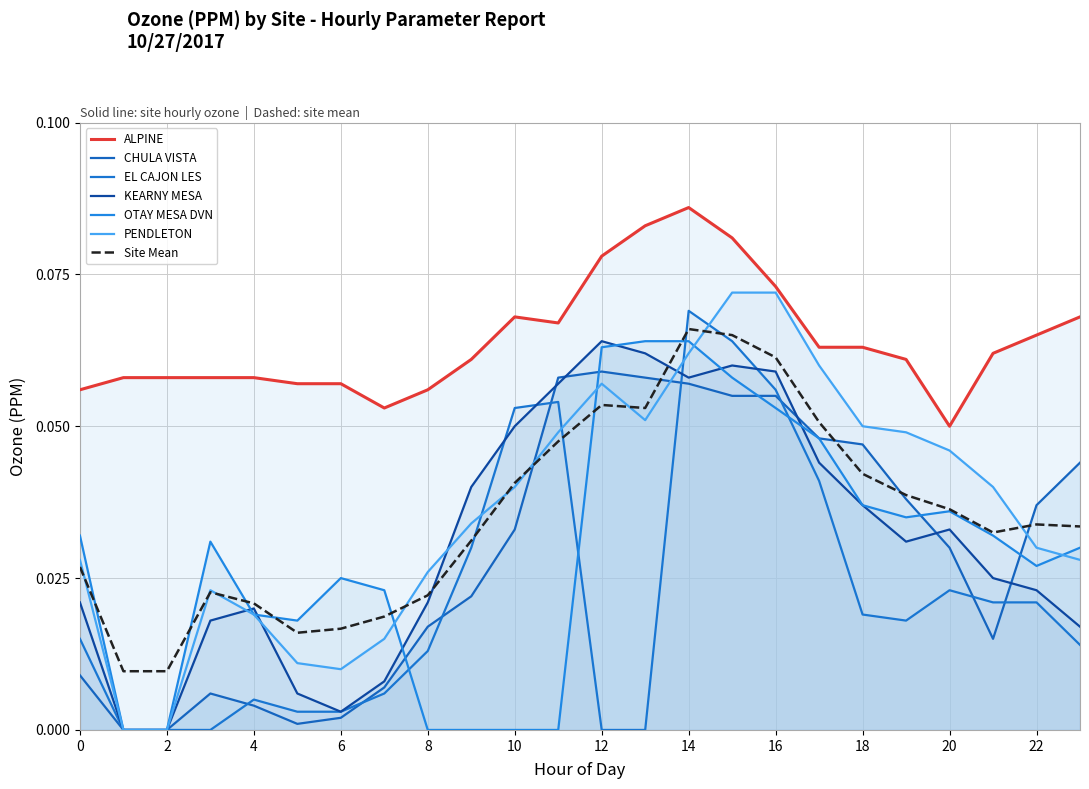

The OTAY MESA DVN series shows 0.0 at 9. True or false?

True